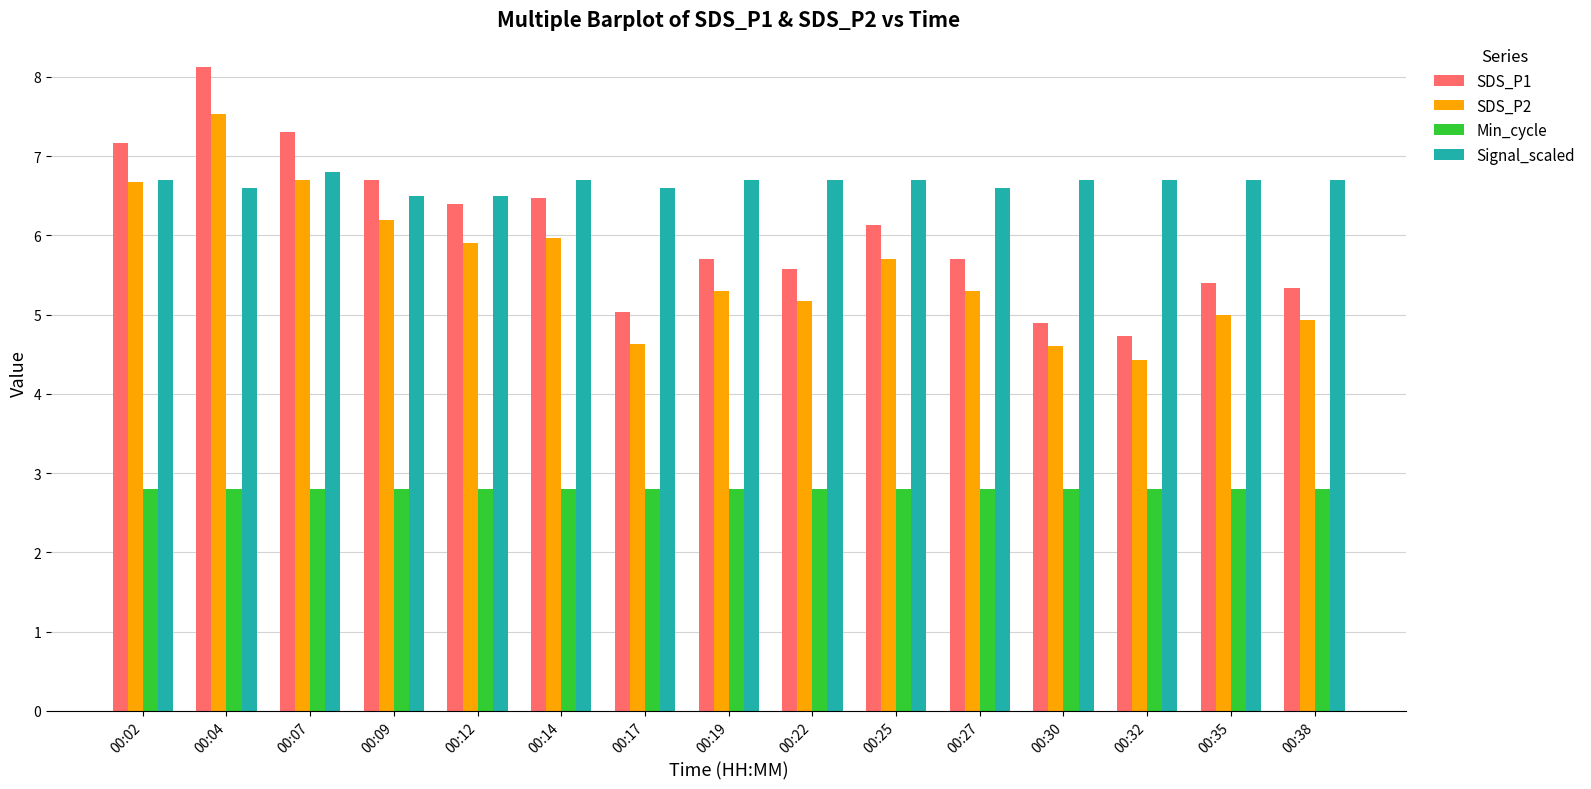

How many series are shown in this chart?

4